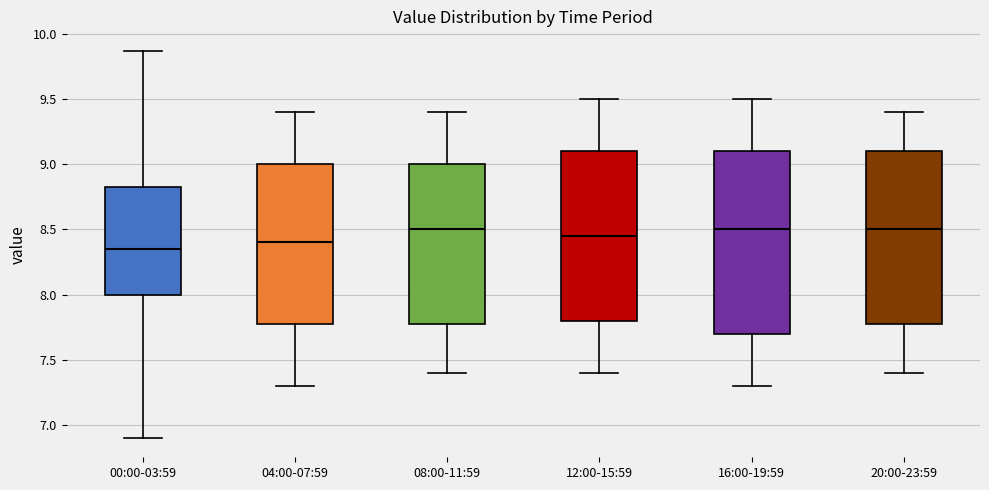

Where is the lower edge of the box for 04:00-07:59 on the y-axis? The values are not printed on the chart, so give them approximately, as read against the axis.

7.80